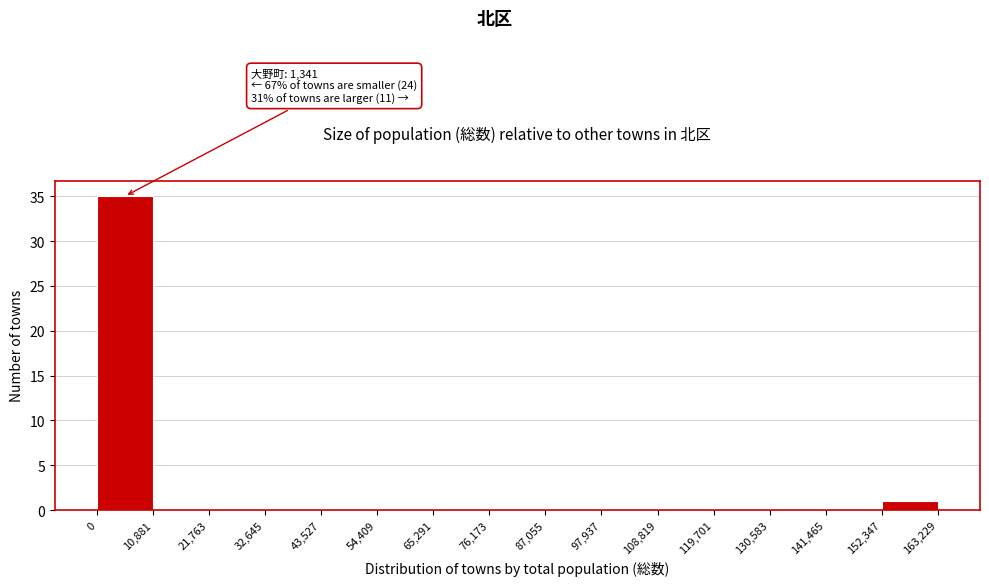

Which range on the x-axis has the tallest bar?

0 to 10,881